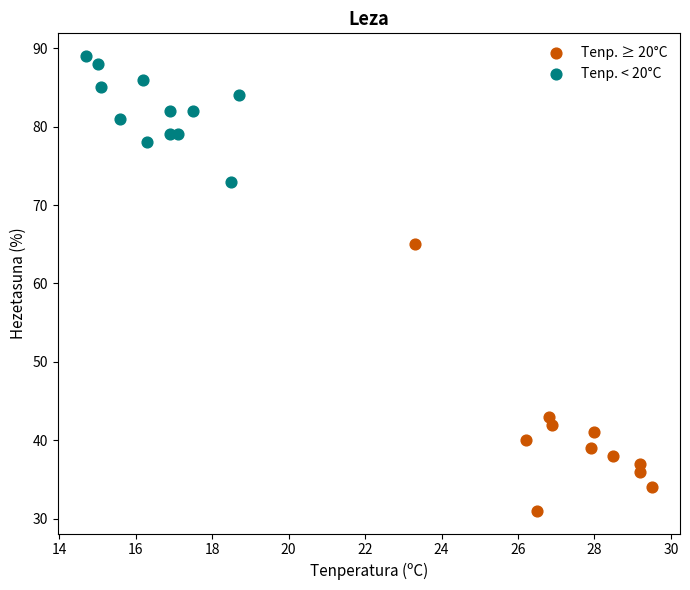

Which series contains the highest Y value?

Tenp. < 20°C